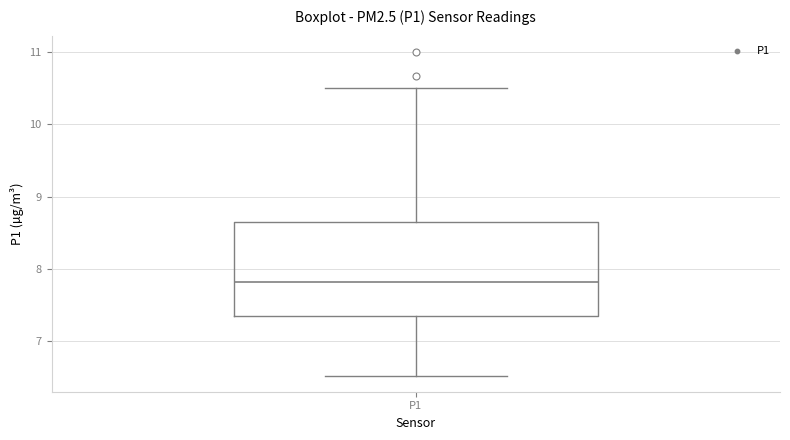

Transcribe this box plot: give where the median line is, the range the box spans, and where the two whiskers end, as read against the y-axis. The values are not printed on the chart, so give them approximately, as read against the axis.

median 7.8, box 7.4 to 8.6, whiskers 6.5 to 10.5